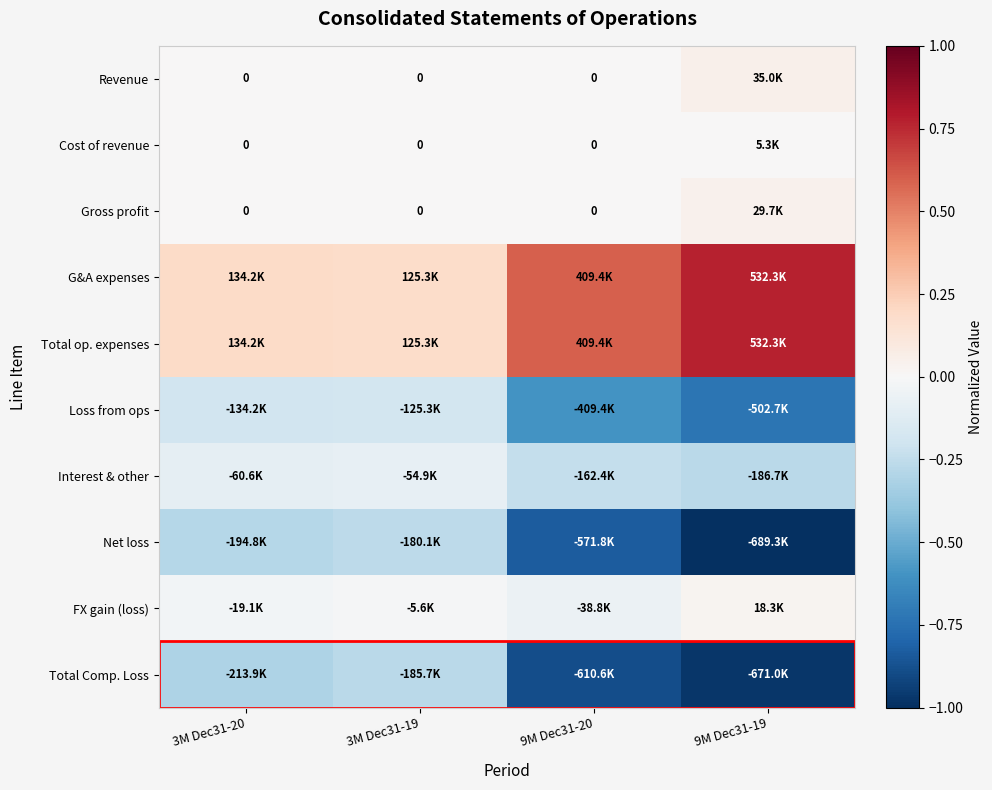

Rank the categories by Cost of revenue value from highest to lowest.

9M Dec31-19, 3M Dec31-20, 3M Dec31-19, 9M Dec31-20